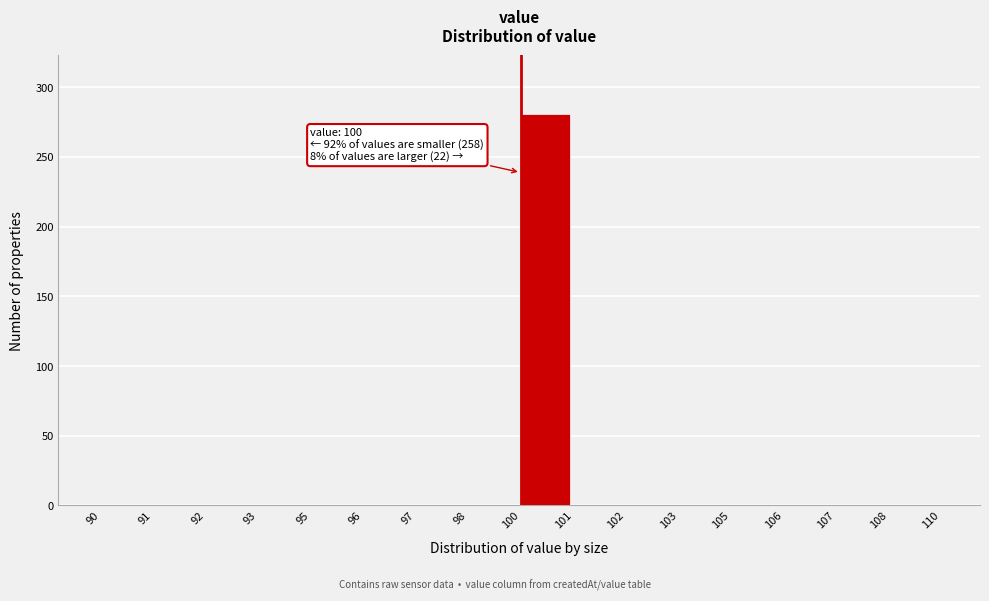

Reading left to right, list all the values displayed in this chart.

90=0	91=0	92=0	93=0	95=0	96=0	97=0	98=0	100=281	101=0	102=0	103=0	105=0	106=0	107=0	108=0